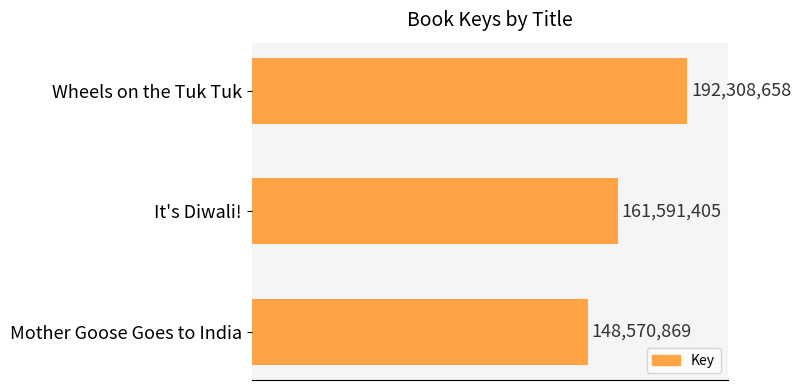

Which label corresponds to the smallest value in the chart?

Mother Goose Goes to India